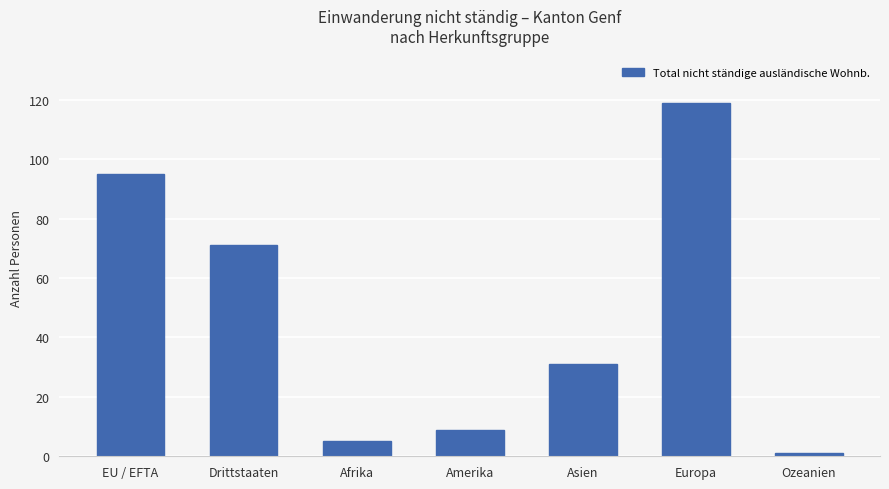

What value does the data have at Ozeanien?

1